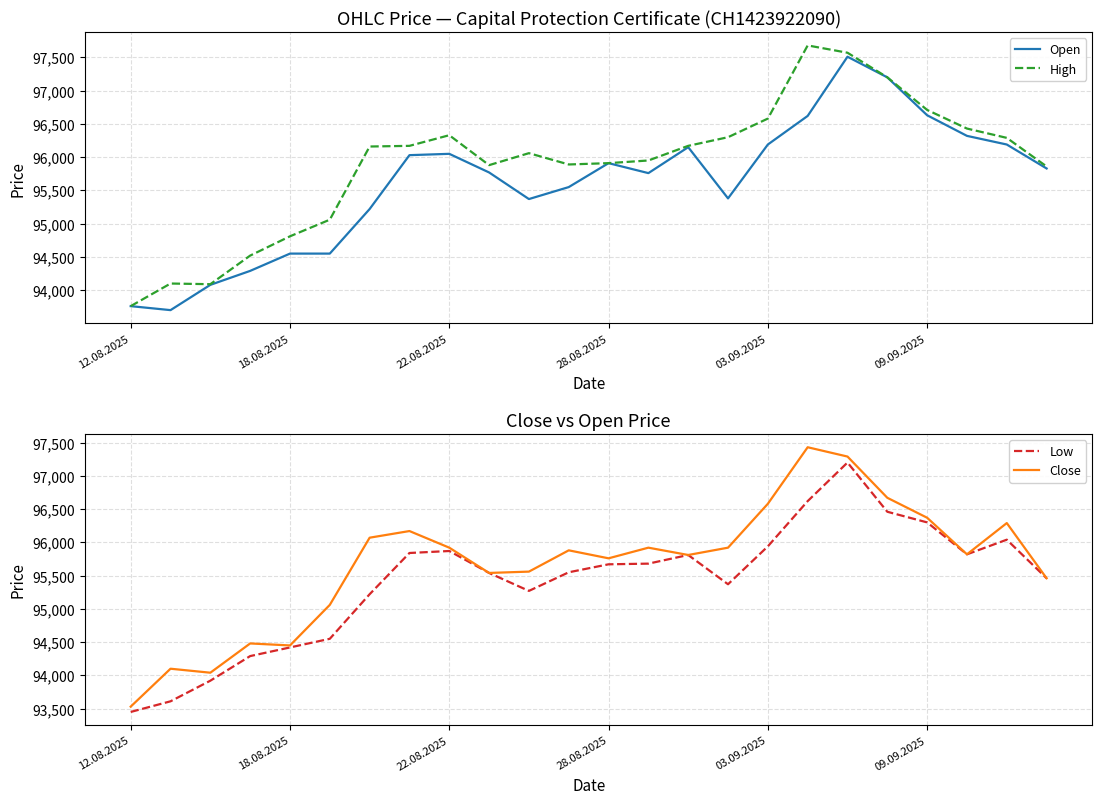

At which category does the chart reach its minimum across all series?

12.08.2025